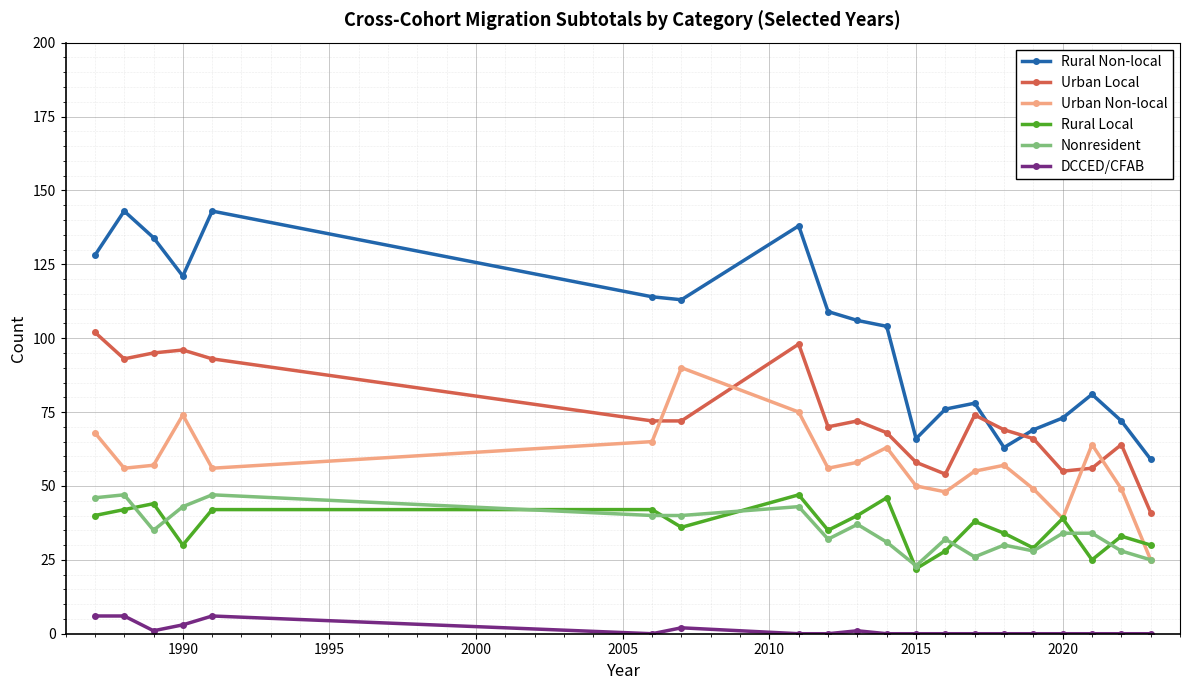

True or false: Rural Non-local and DCCED/CFAB intersect in this chart.

False